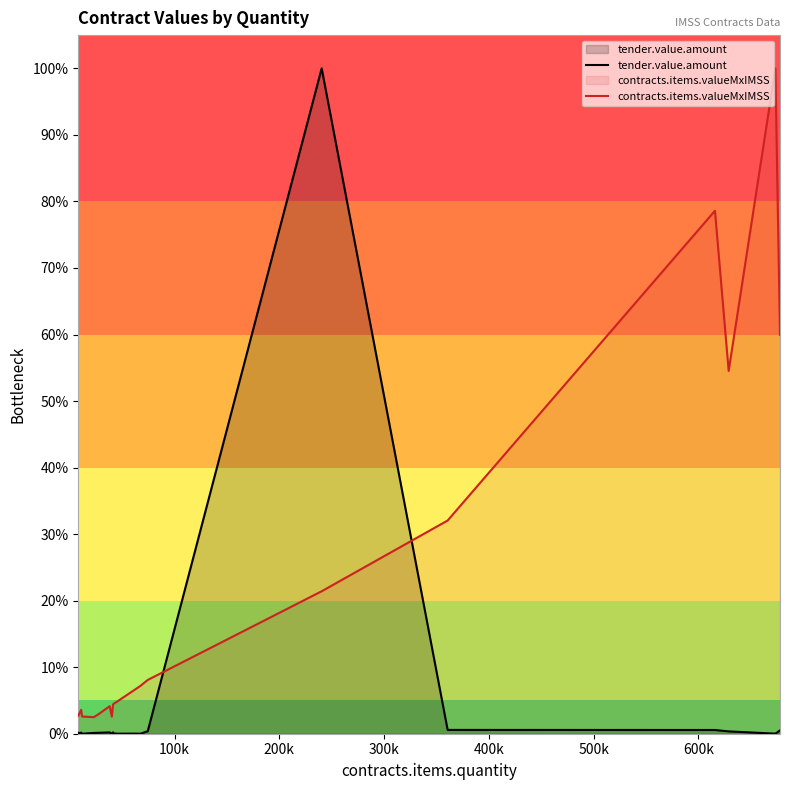

What is the highest value of the contracts.items.valueMxIMSS series?

1.0